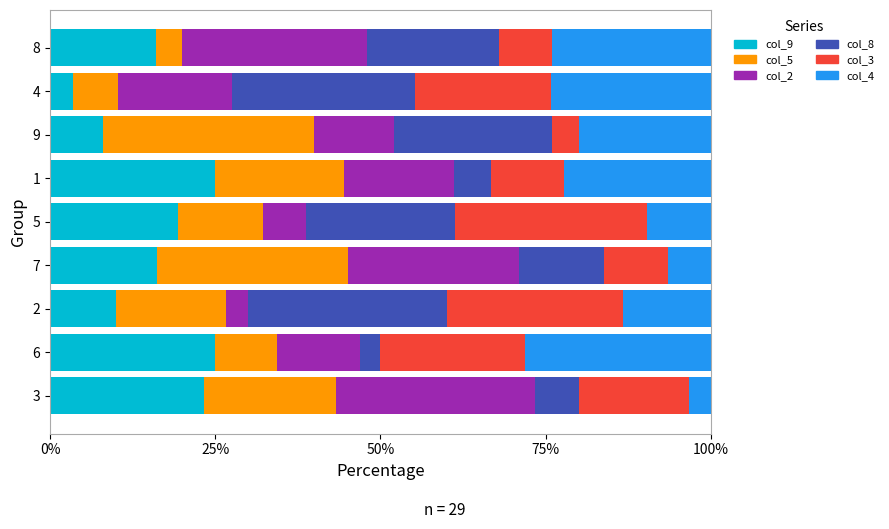

Count the number of categories in the chart.

9